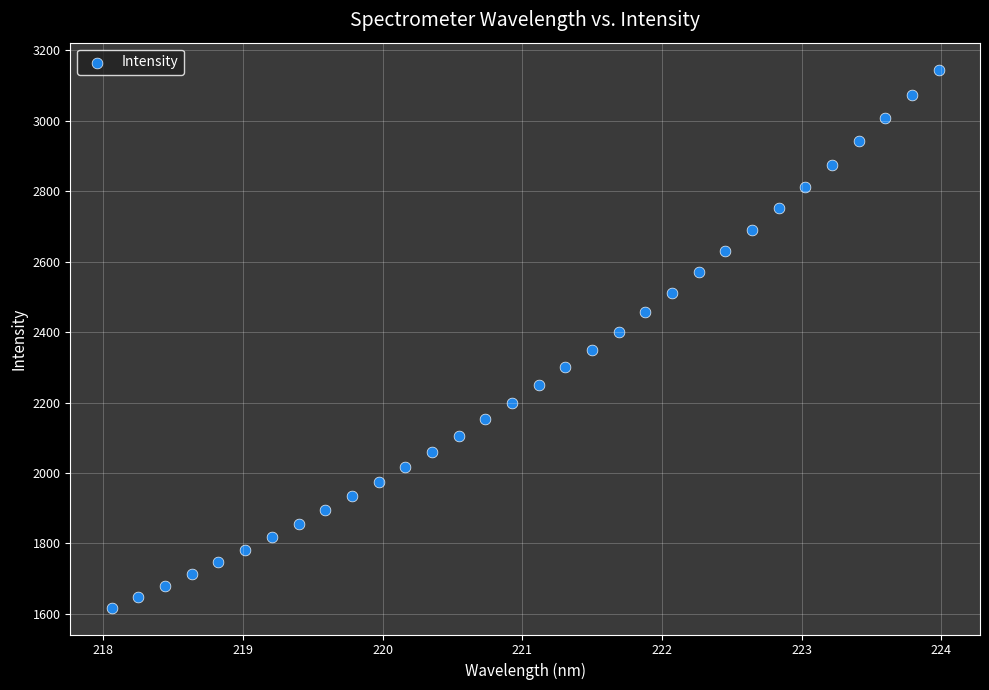

What is the range of X values (max minus min)?

5.9